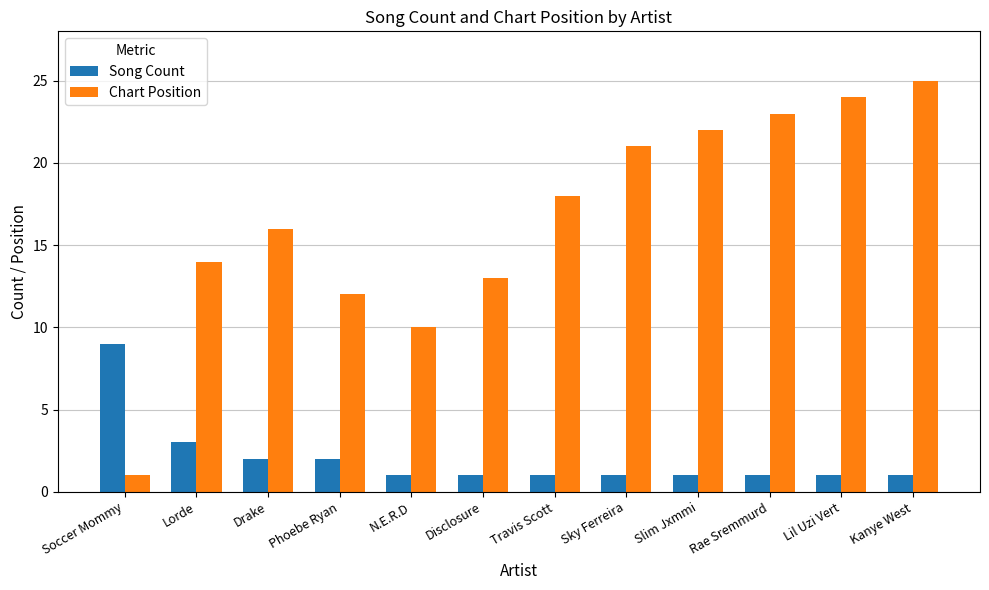

At which category is the sum across all series the highest?

Kanye West